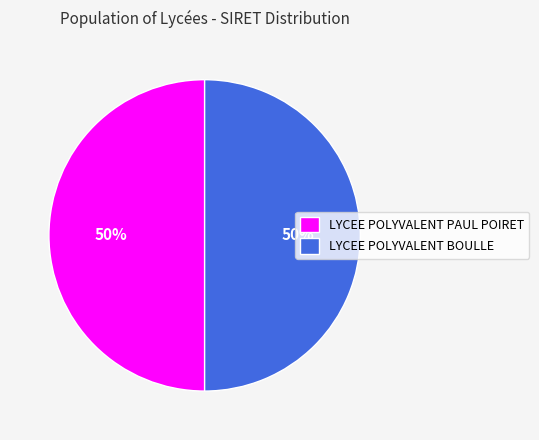

To the nearest percent, what is the average slice percentage?

50%